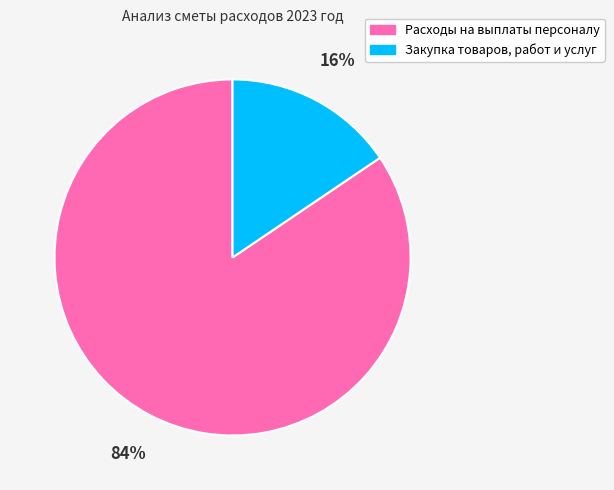

To the nearest percent, what percentage of the pie is Расходы на выплаты персоналу?

84%